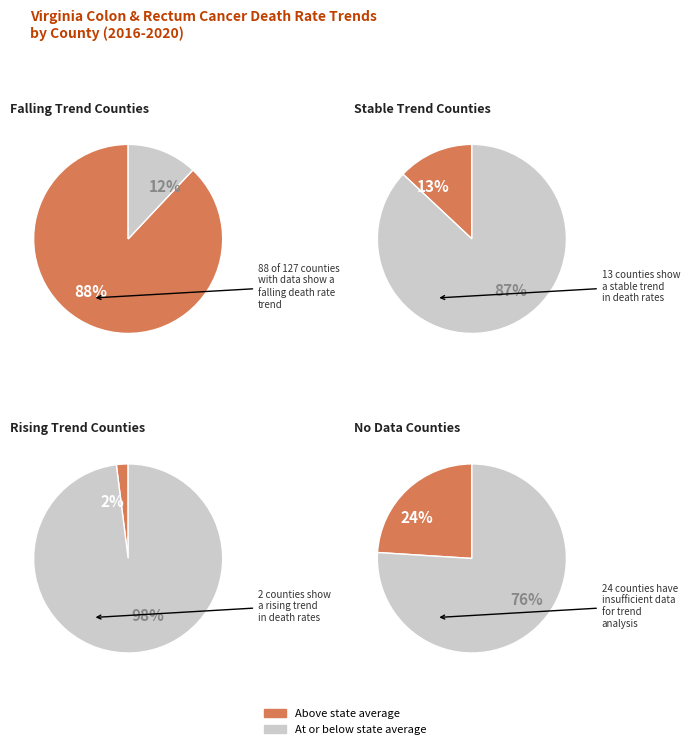

Do Carroll County and Patrick County together represent more than half of the pie?

No